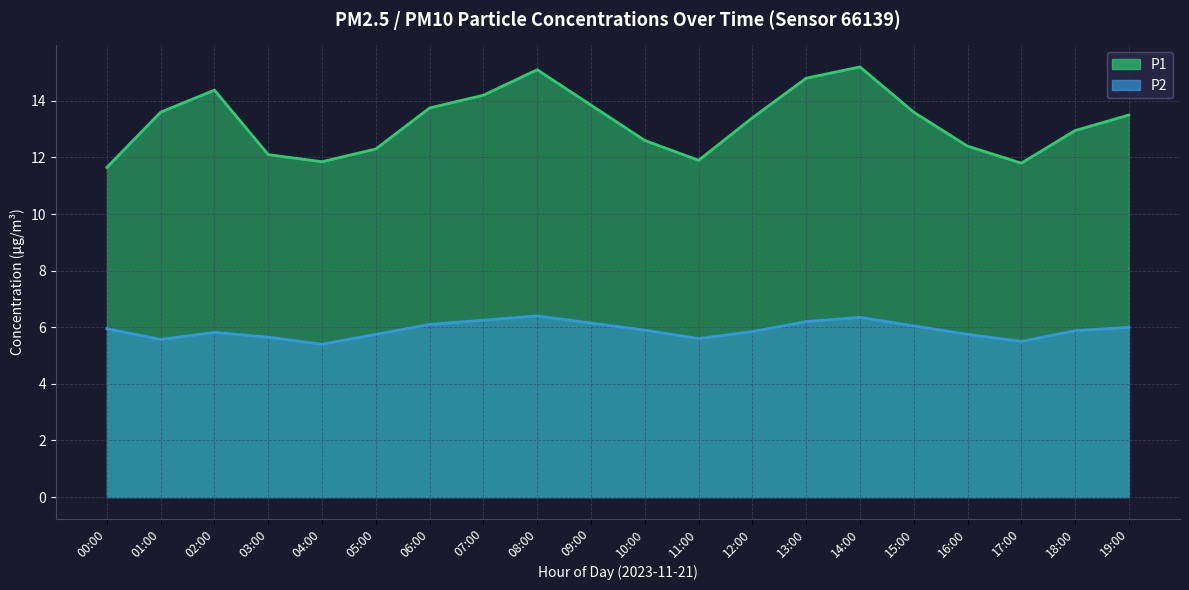

Reading right to left, transcribe all the data shown in this chart.

P1: 13.5	12.9	11.8	12.4	13.6	15.2	14.8	13.4	11.9	12.6	13.8	15.1	14.2	13.8	12.3	11.8	12.1	14.4	13.6	11.7
P2: 6.0	5.9	5.5	5.8	6.0	6.3	6.2	5.8	5.6	5.9	6.2	6.4	6.2	6.1	5.8	5.4	5.7	5.8	5.6	6.0